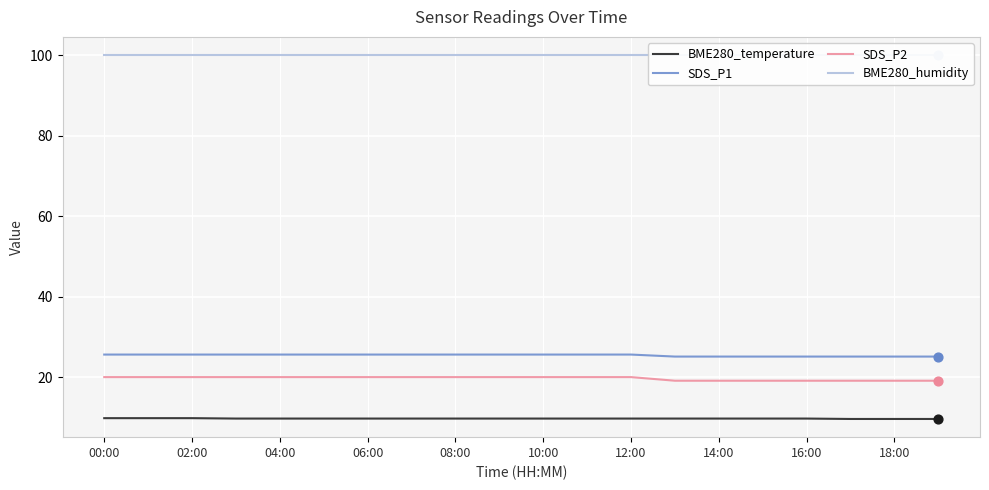

True or false: BME280_temperature and SDS_P1 cross at least once.

False